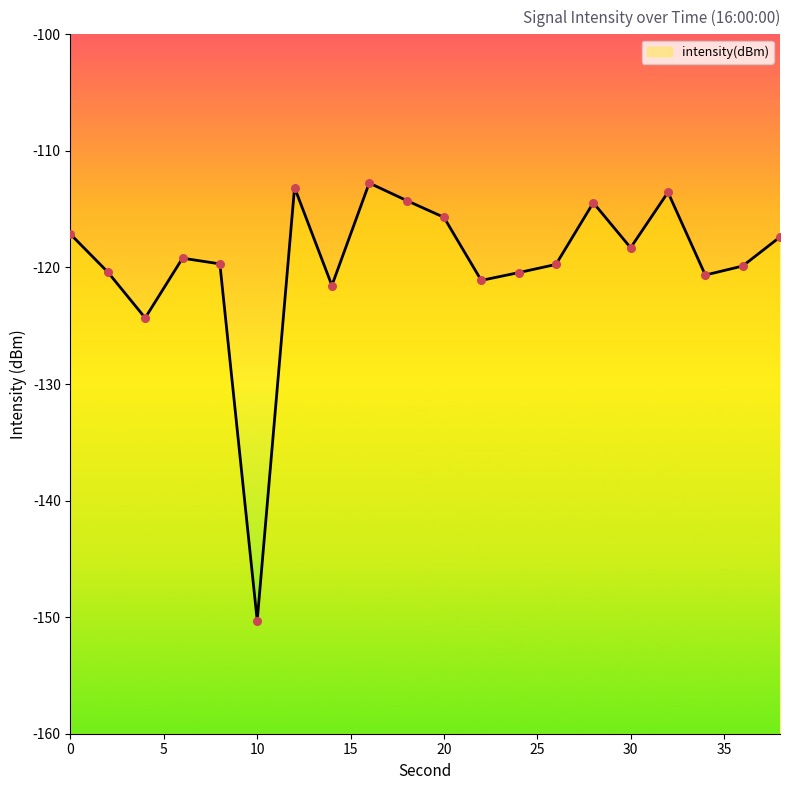

What is the change in value from 6 to 36?

-0.7